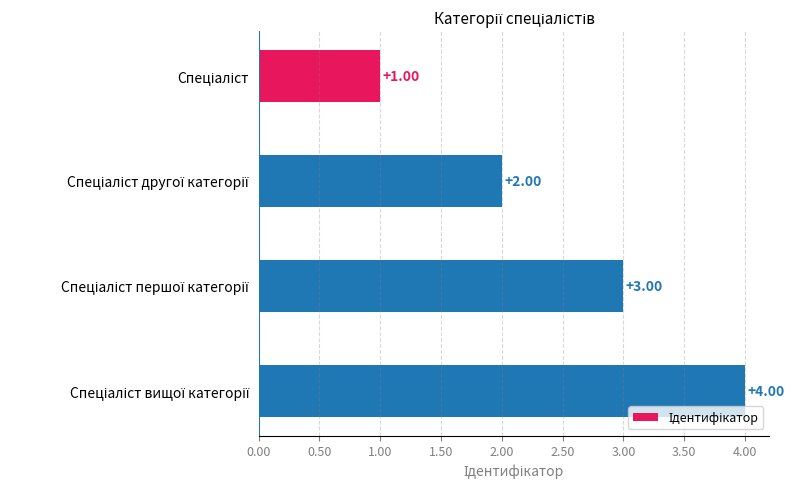

What is the difference between the maximum and minimum values?

3